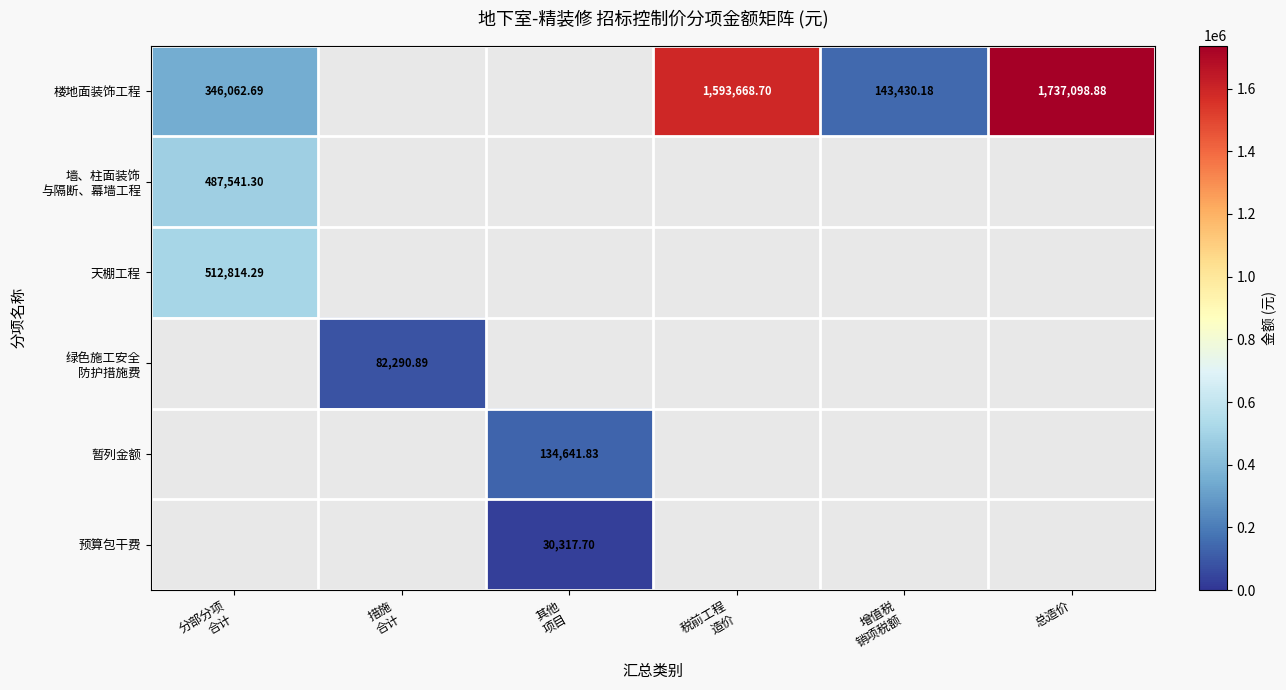

Which series changed the most between 增值税 销项税额 and 总造价?

楼地面装饰工程